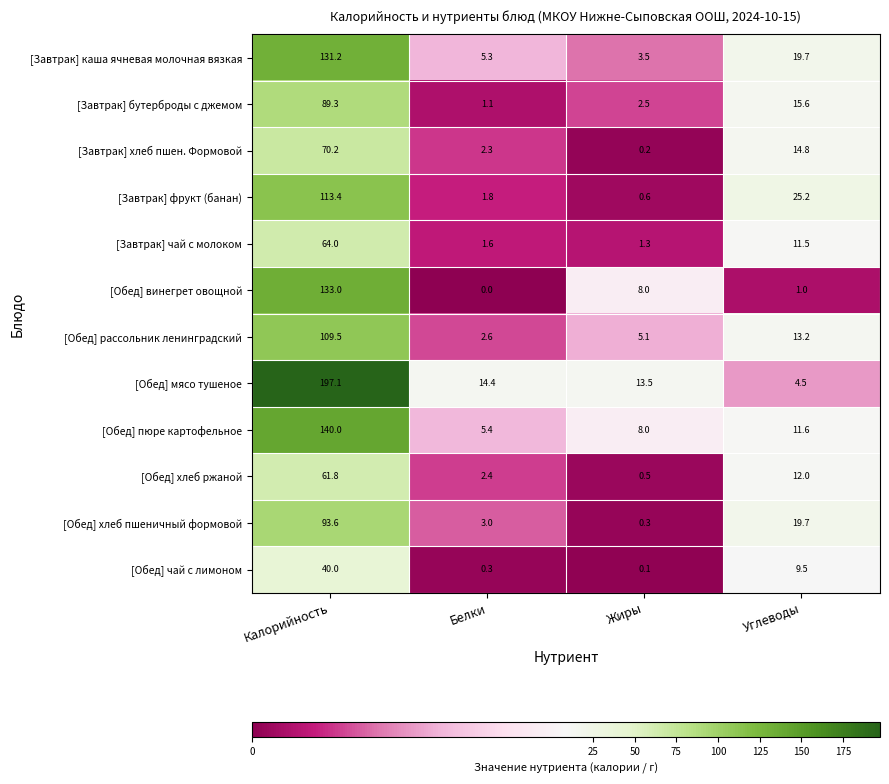

What is the spread (max minus min) of values at Жиры?

13.4